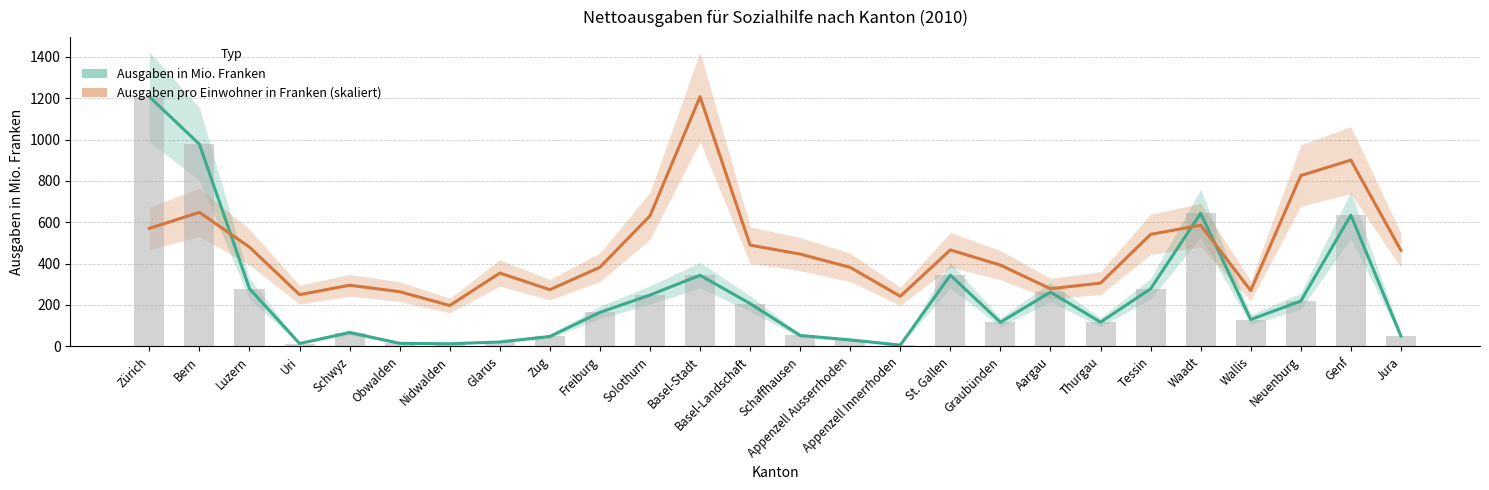

Reading right to left, list all the values displayed in this chart.

Ausgaben in Mio. Franken: 50.1	634.7	218.8	129.7	643.3	278.3	117.0	262.2	116.5	344.0	5.9	31.1	52.4	206.8	343.8	248.1	164.2	47.7	21.1	12.5	14.5	66.8	13.6	278.9	977.4	1207.1
Ausgaben pro Einwohner in Franken: 464.3	900.6	825.9	269.5	585.7	541.5	305.8	278.6	392.8	466.2	242.2	381.8	446.1	489.6	1207.1	631.1	382.5	274.0	354.5	197.4	264.3	295.4	250.0	479.9	648.0	570.8